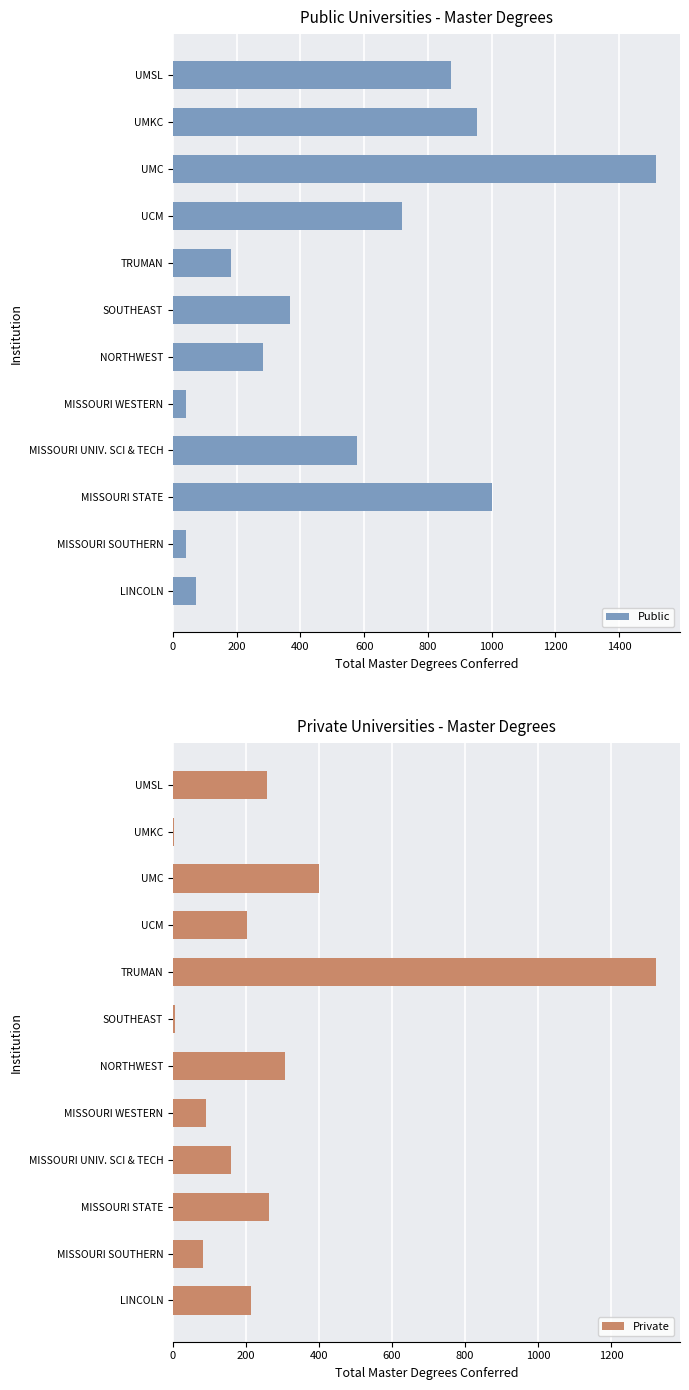

What is the greatest value displayed?

1515